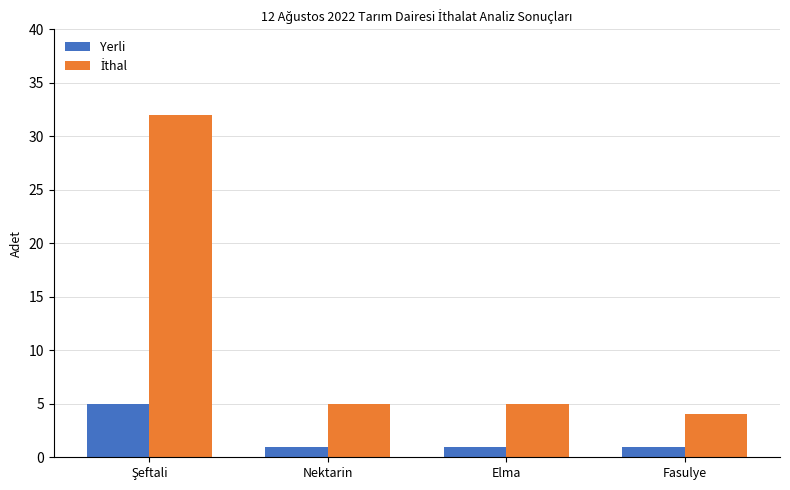

The Yerli series shows 1 at Fasulye. True or false?

True